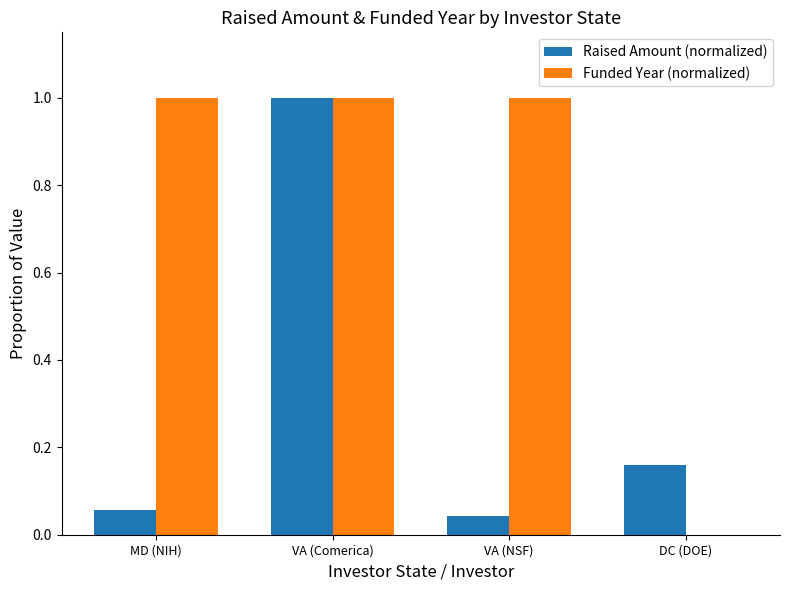

What are all the series names shown in the legend?

Raised Amount (normalized), Funded Year (normalized)